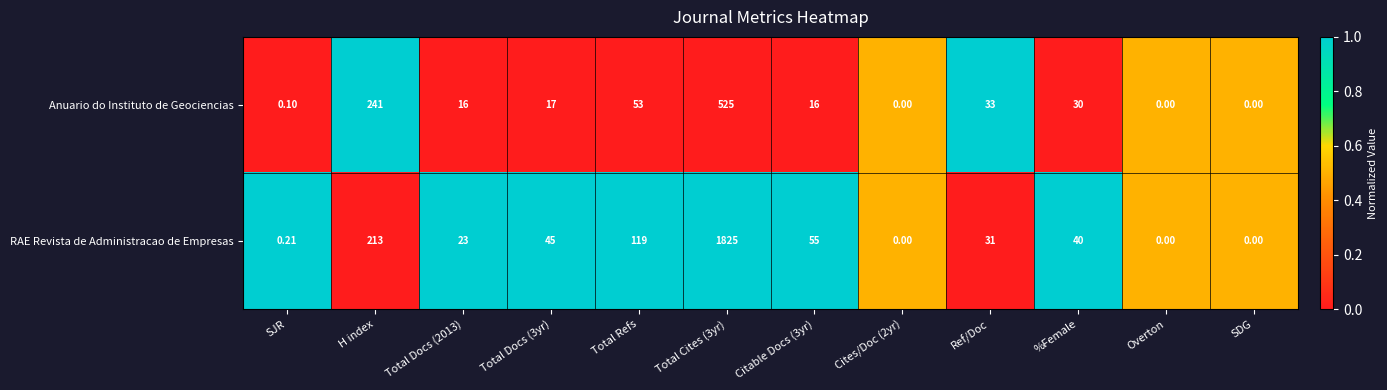

How many positive values does the RAE Revista de Administracao de Empresas series have?

9